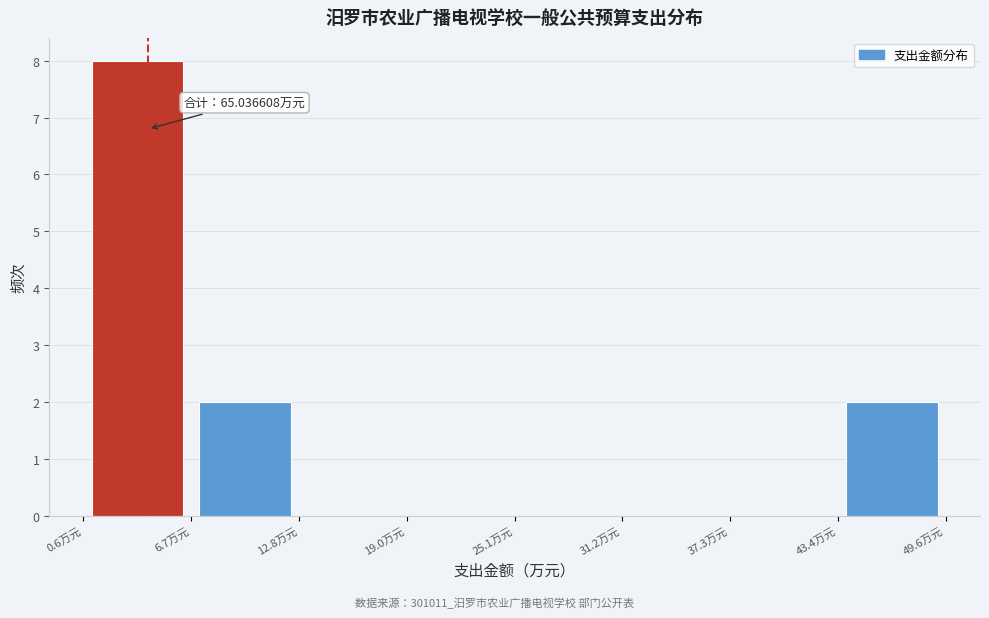

Which range on the x-axis has the tallest bar?

1 to 7